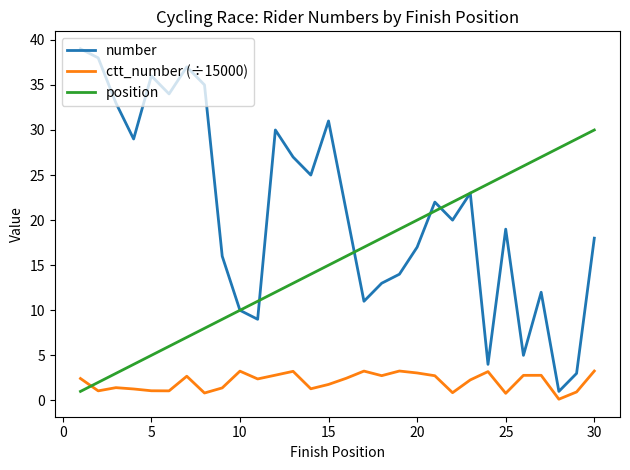

How many interior local valleys does the number series have?

9